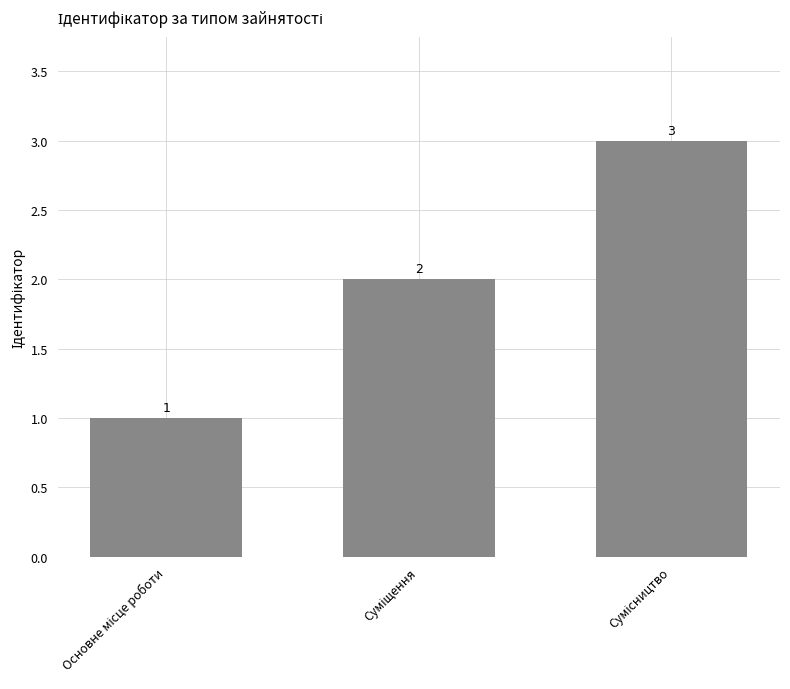

What is the difference between the maximum and second lowest values?

1